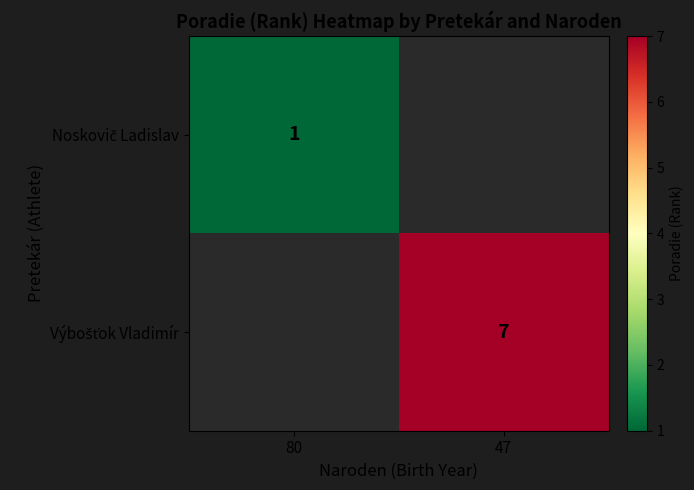

The Noskovič Ladislav series shows 1.6 at 80. True or false?

False